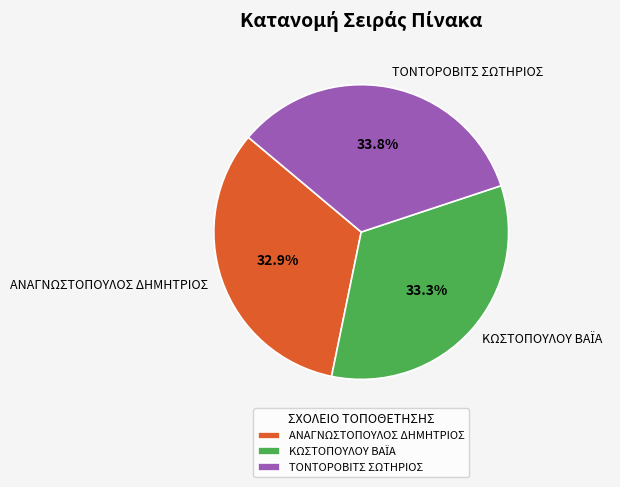

Is it true that ΑΝΑΓΝΩΣΤΟΠΟΥΛΟΣ ΔΗΜΗΤΡΙΟΣ is 33% of the pie?

True